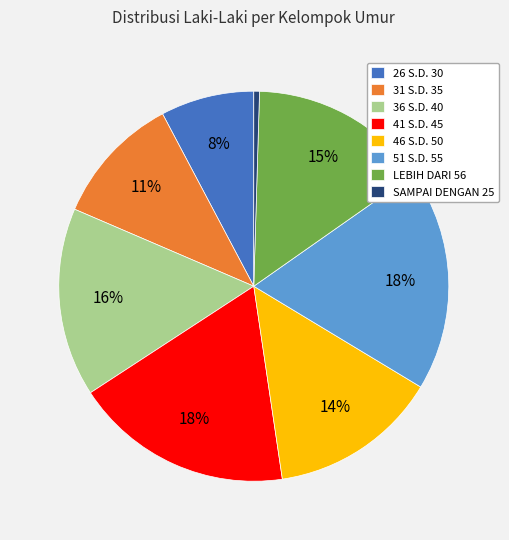

Is there any slice that represents more than half of the pie?

No